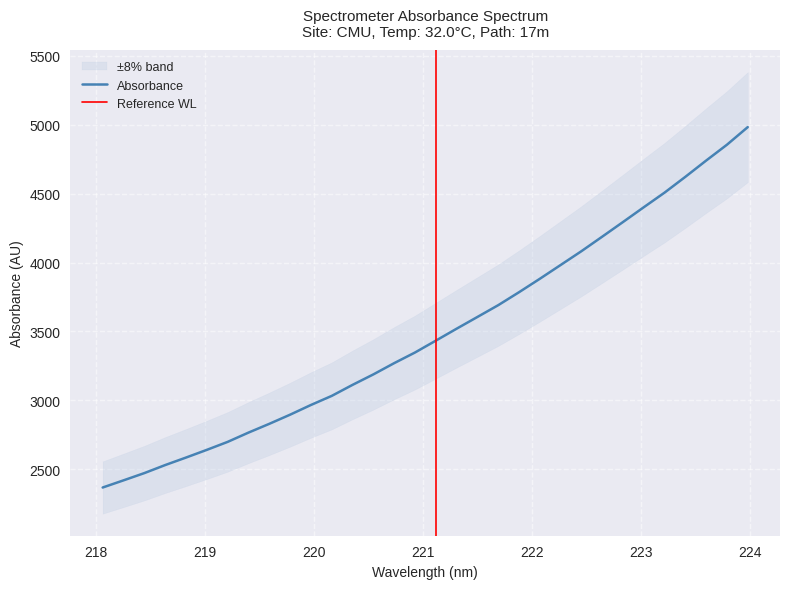

True or false: the data has more than 2 interior local peaks.

False